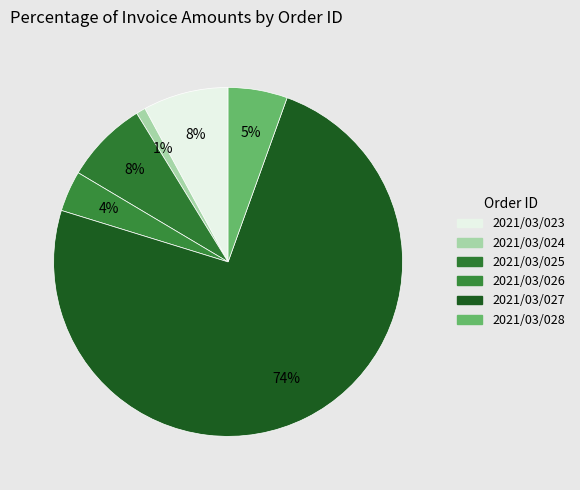

Count the number of slices in the pie.

6